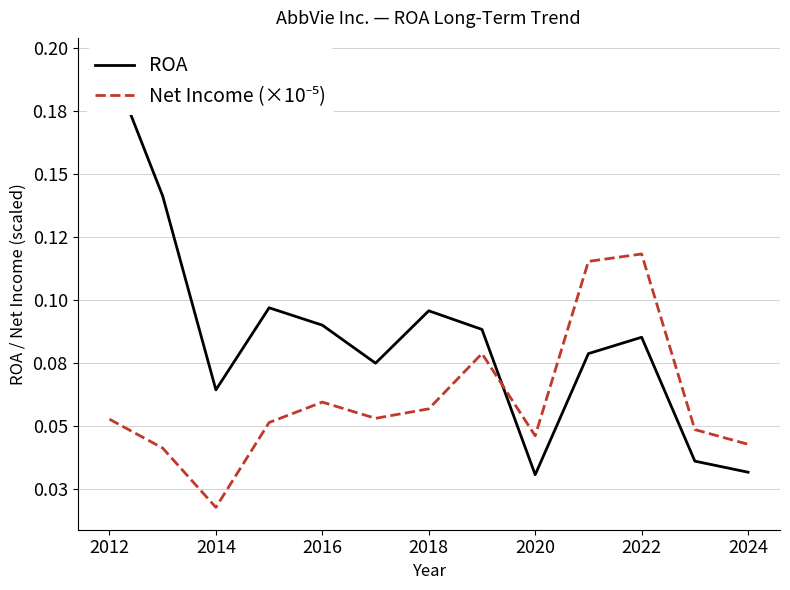

Is it true that ROA equals 0.1 at 9?

True